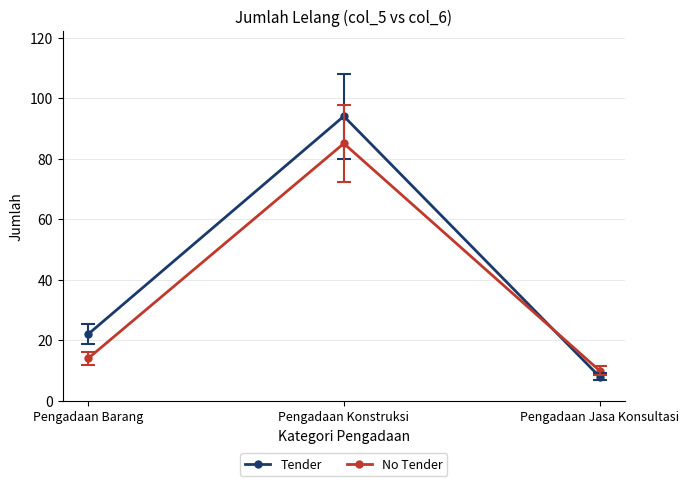

What is the value of the No Tender point at the 3rd from the left?

10